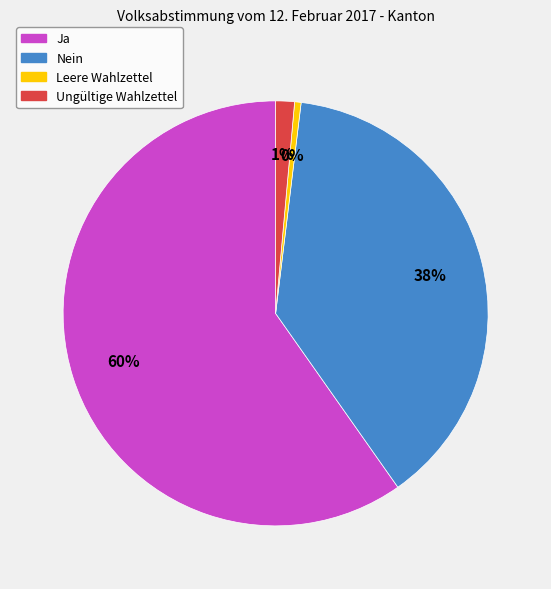

To the nearest percent, what is the difference between the Nein and Leere Wahlzettel slice percentages?

38%